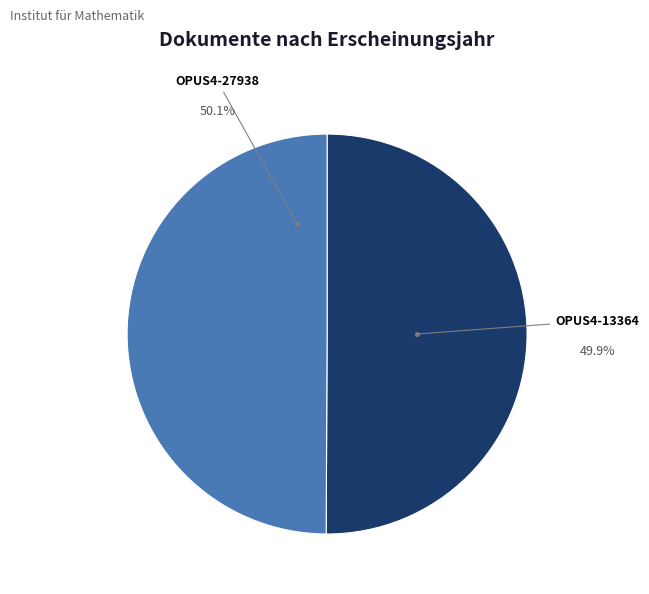

Which category has the biggest portion of the pie?

OPUS4-27938